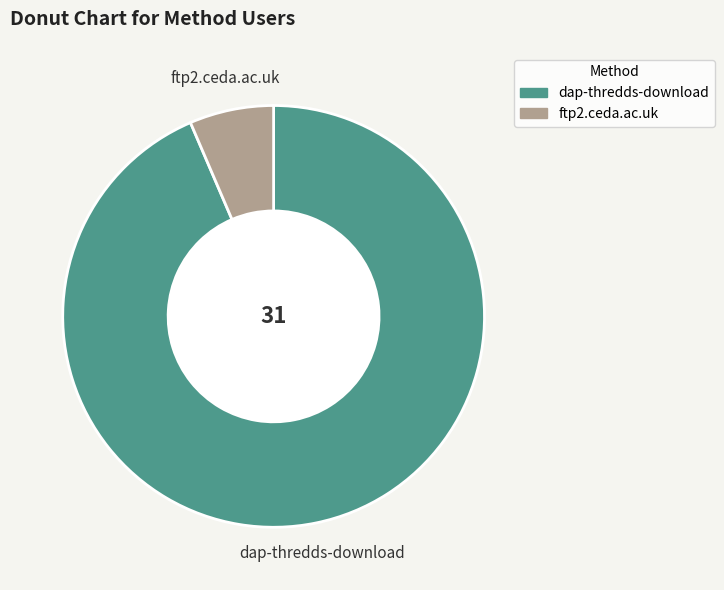

Does any single category account for the majority?

Yes